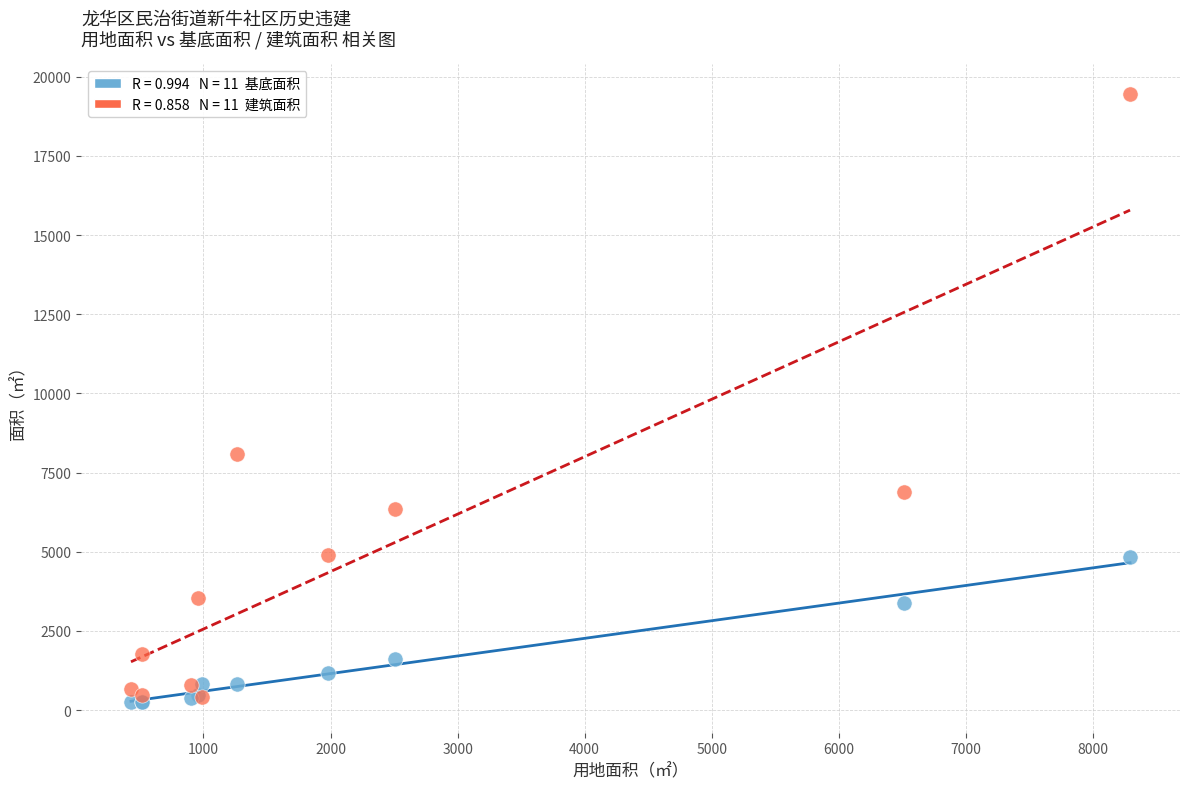

Across all series, what Y value is closest to 9842?

8083.4